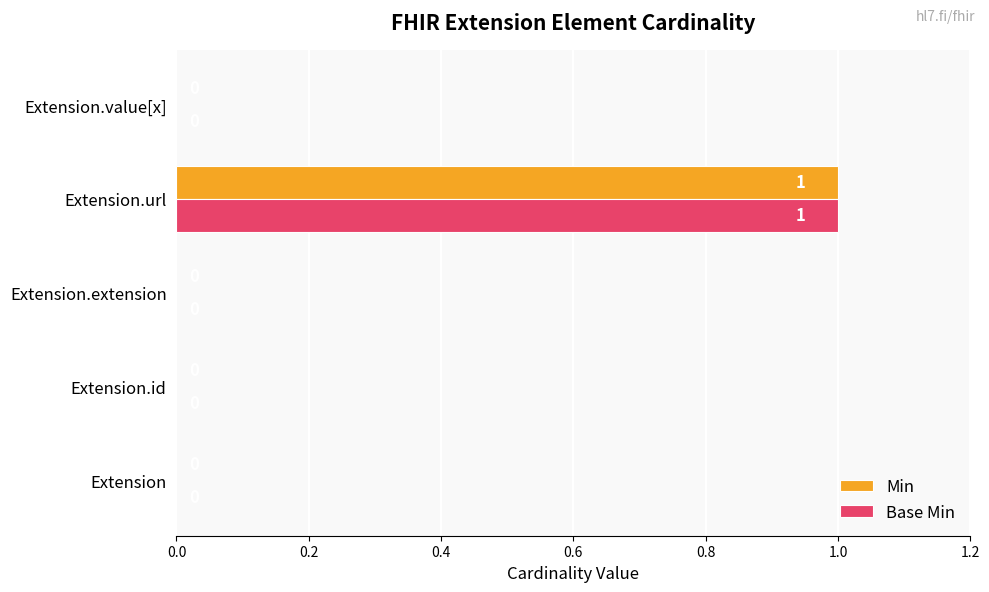

At which category is the sum across all series the highest?

Extension.url